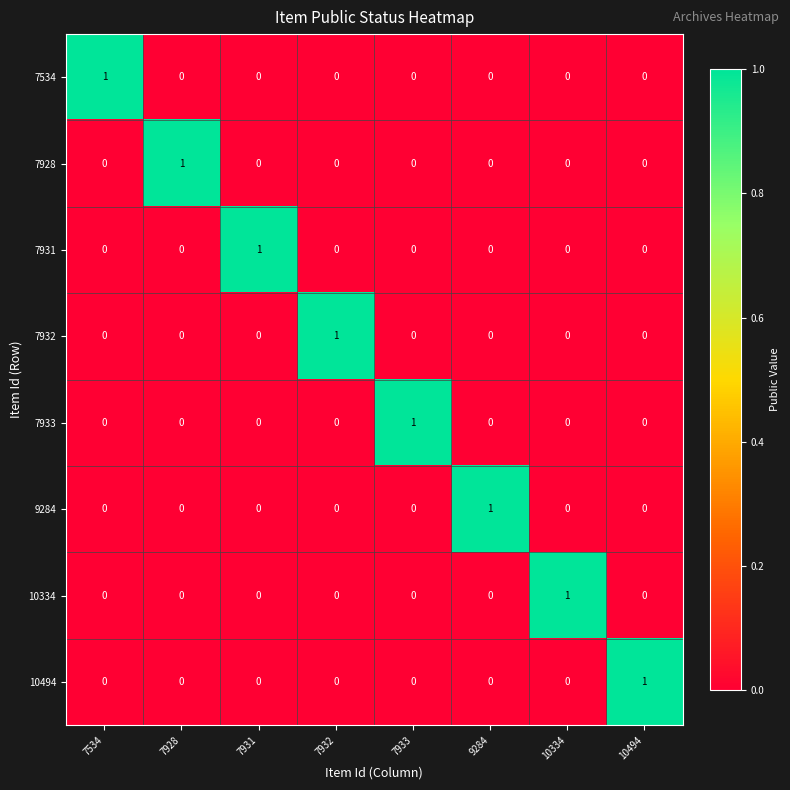

At how many categories does at least one series exceed 0?

8